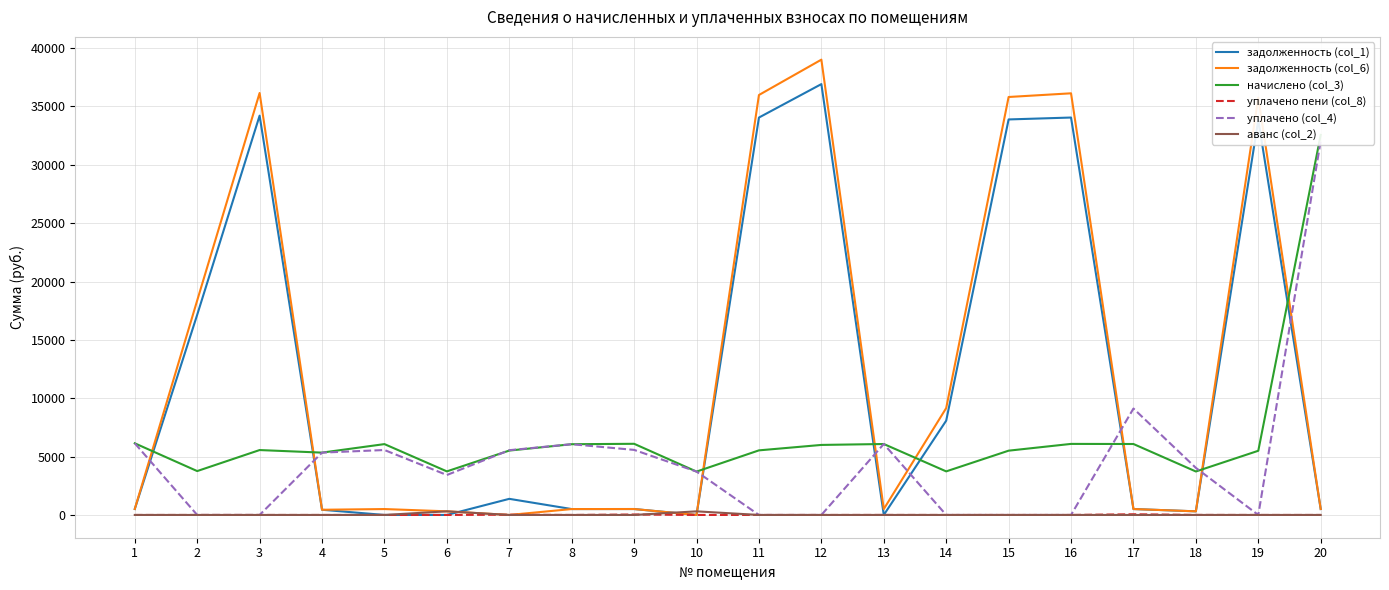

Which series has the widest spread of values?

задолженность (col_6)